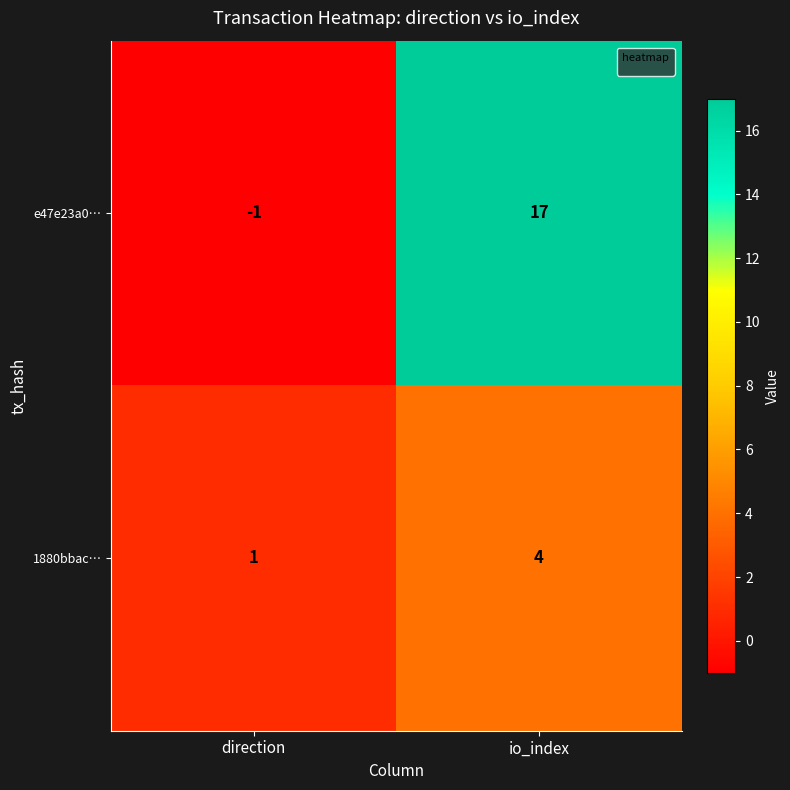

Rank the series by their average value, from highest to lowest.

e47e23a0…, 1880bbac…